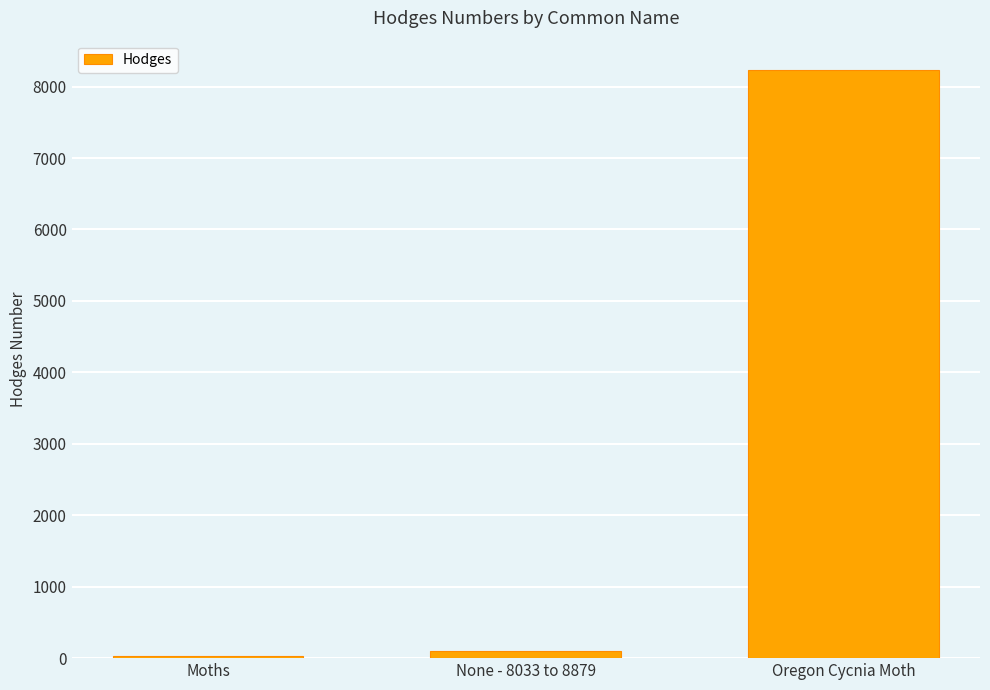

Is it true that the value at Oregon Cycnia Moth is 13955.7?

False